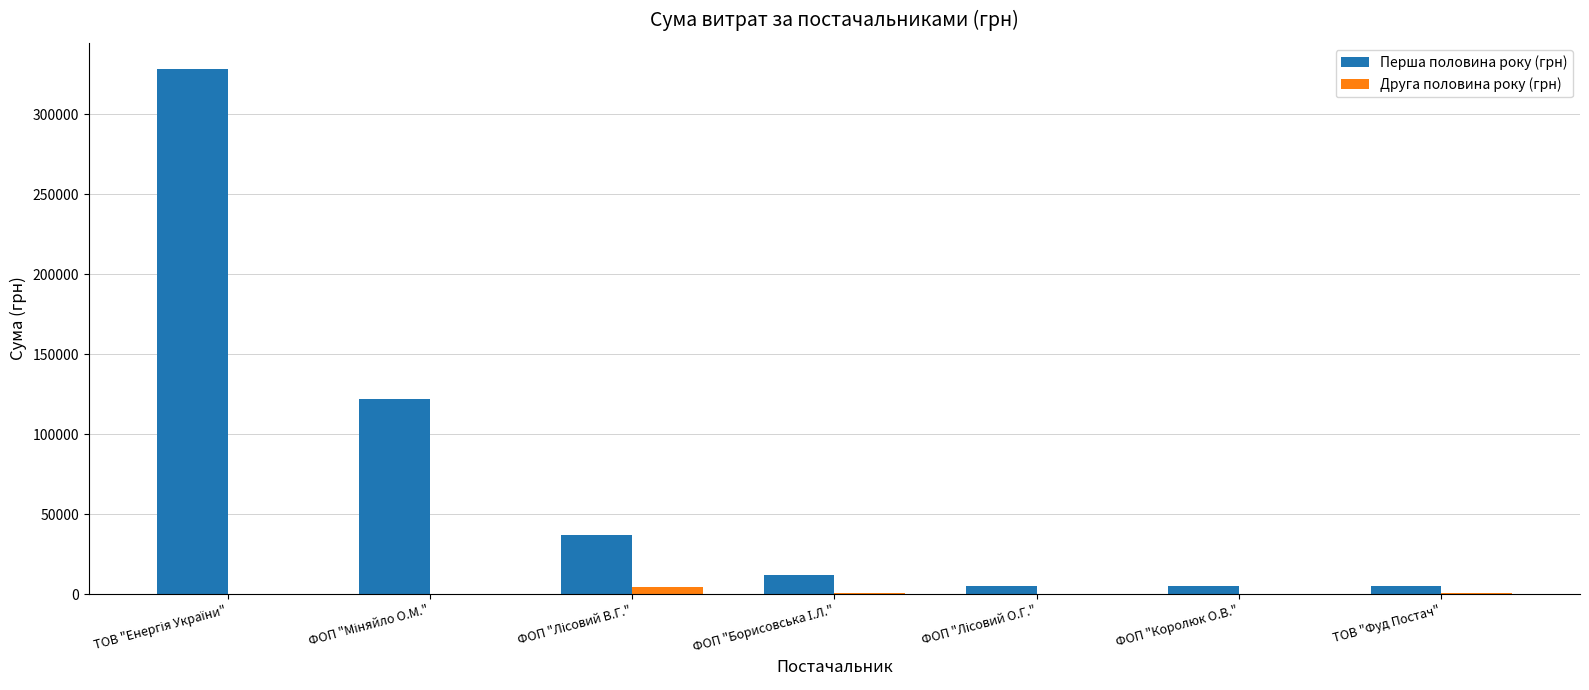

What is the total value across all series at ФОП "Королюк О.В."?

4865.6